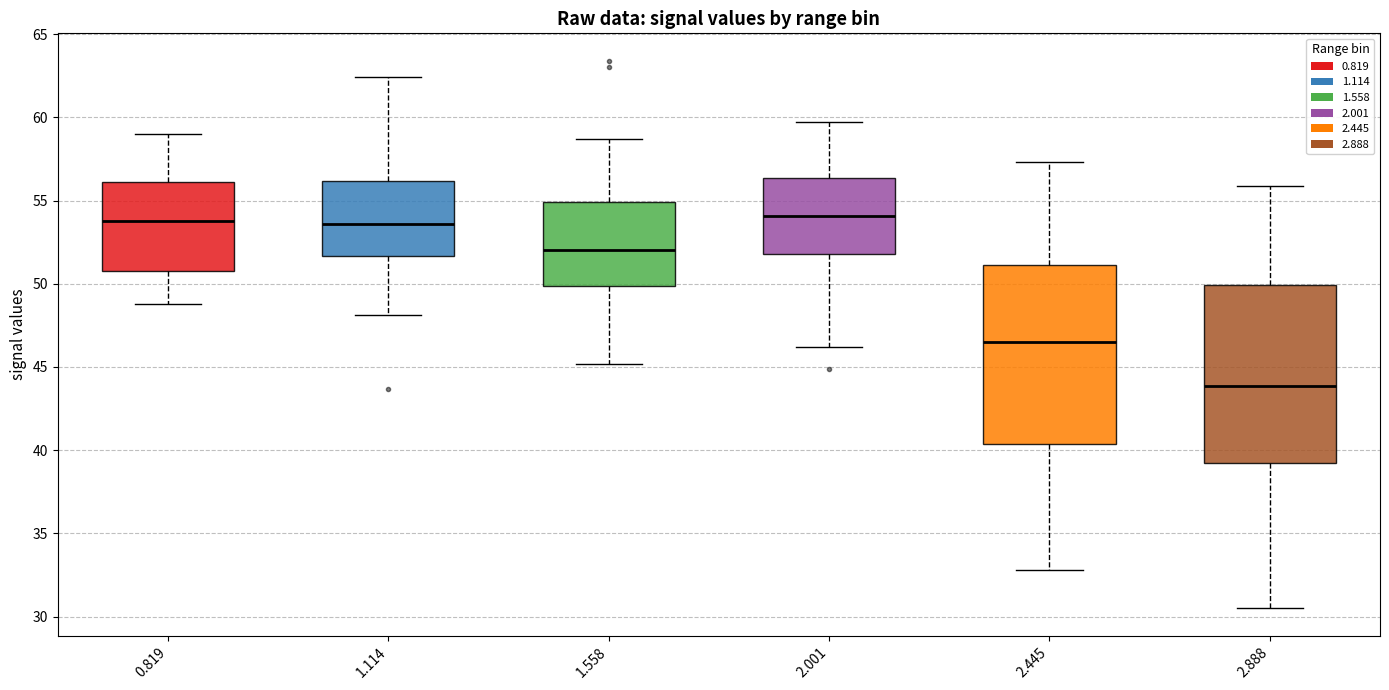

Reading left to right, transcribe this box plot: for each box, give where its median line is, the range the box spans, and where its two whiskers end, as read against the y-axis. The values are not printed on the chart, so give them approximately, as read against the axis.

0.819: median 54.0, box 51.0 to 56.0, whiskers 49.0 to 59.0
1.114: median 53.5, box 51.5 to 56.0, whiskers 48.0 to 62.5
1.558: median 52.0, box 50.0 to 55.0, whiskers 45.0 to 58.5
2.001: median 54.0, box 52.0 to 56.5, whiskers 46.0 to 59.5
2.445: median 46.5, box 40.5 to 51.0, whiskers 33.0 to 57.5
2.888: median 44.0, box 39.5 to 50.0, whiskers 30.5 to 56.0